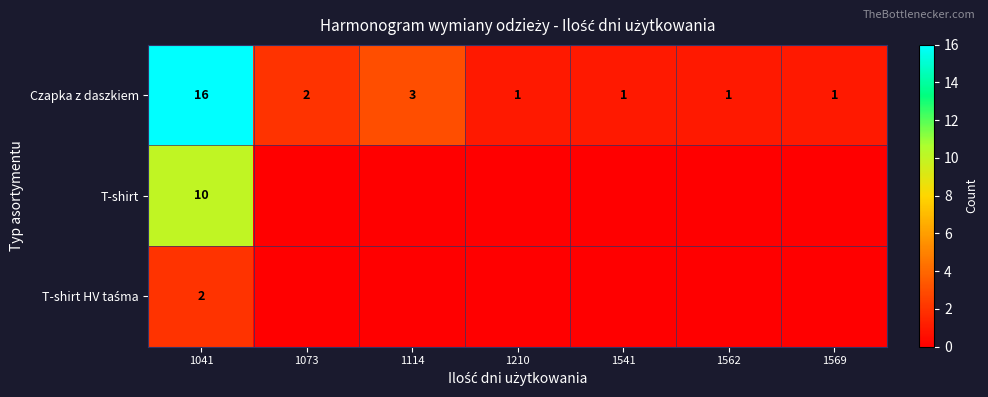

At which label is Czapka z daszkiem closest to 8?

1114